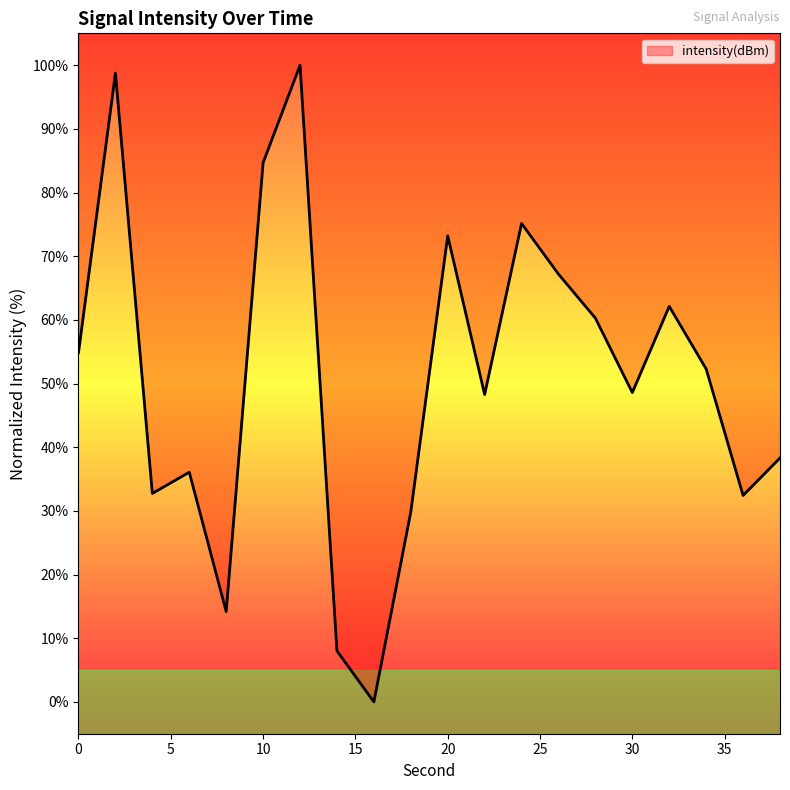

At which category does the data reach its first local peak?

2